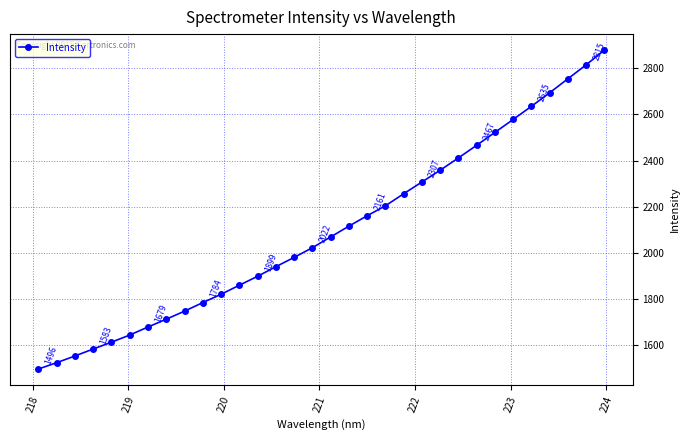

What is the smallest value displayed?

1496.4